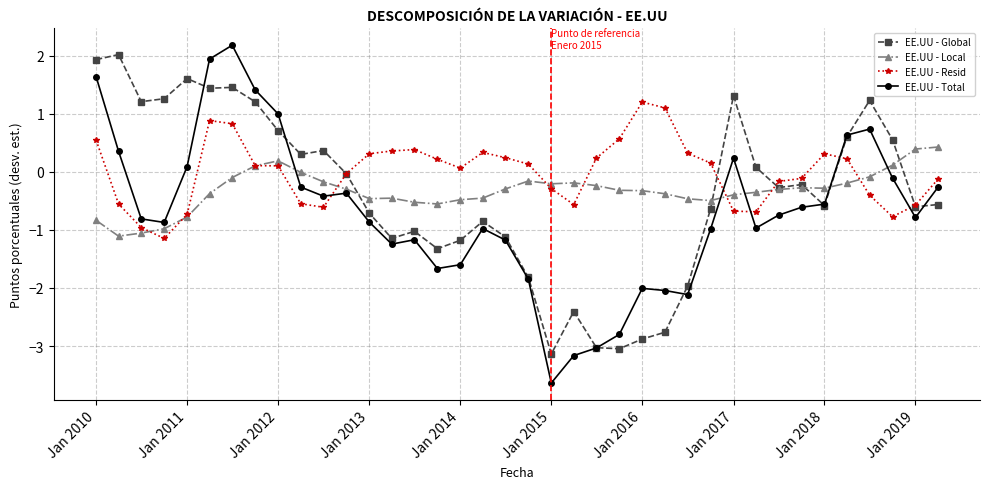

Which series has the largest total across all categories?

EE.UU - Resid